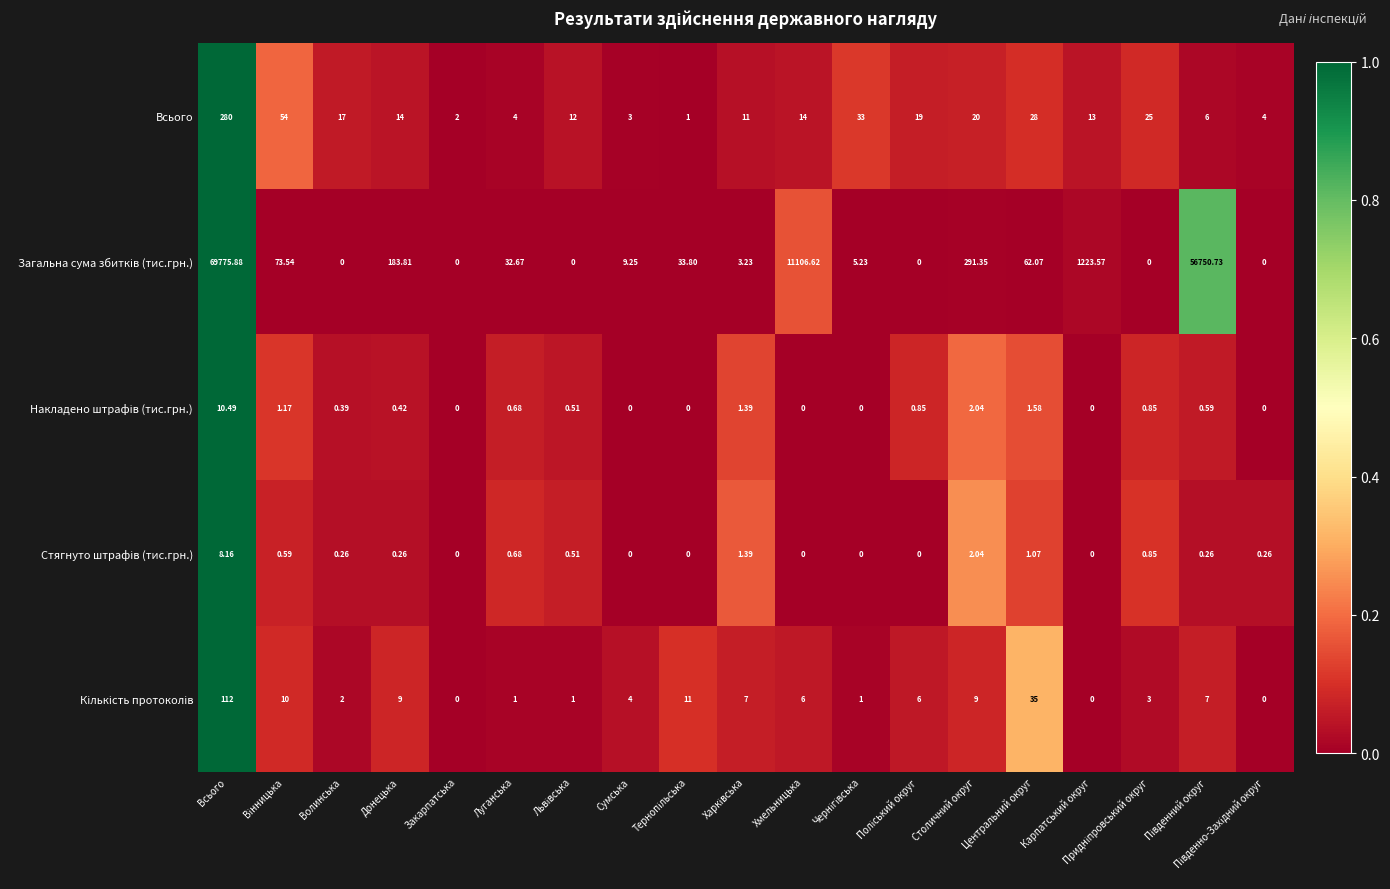

At which label does Всього first exceed 14?

Всього